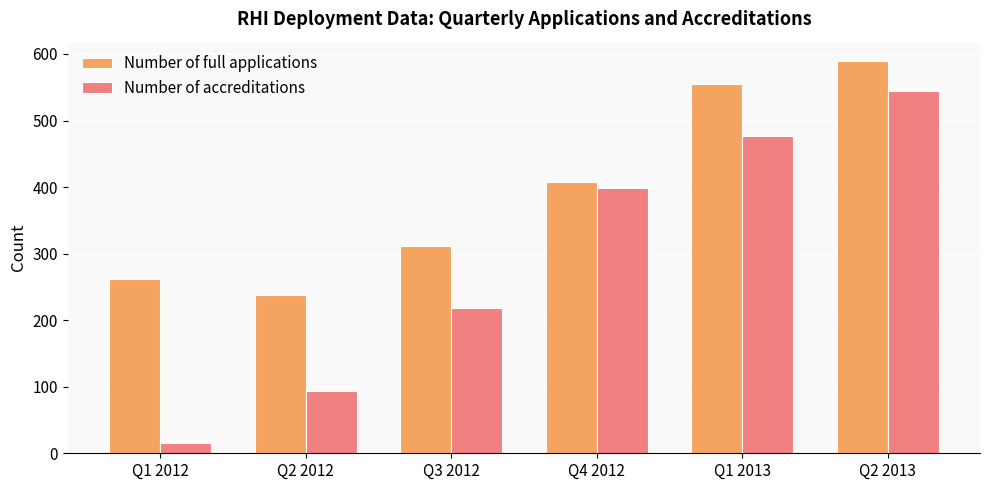

What is the value of the Number of accreditations bar at the 2nd from the left?

94